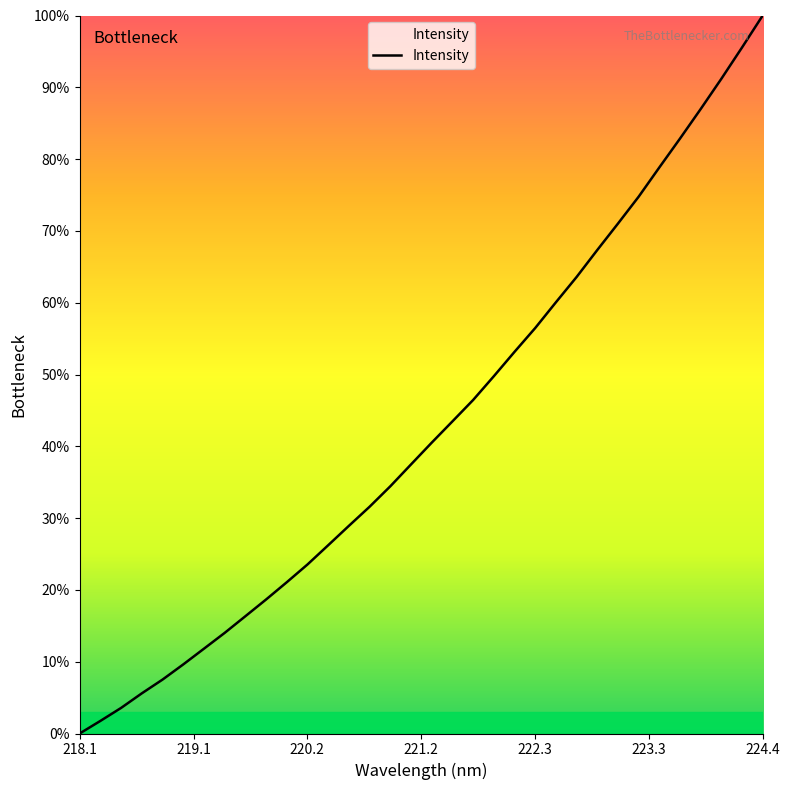

What is the difference between the maximum and minimum values?

100.0